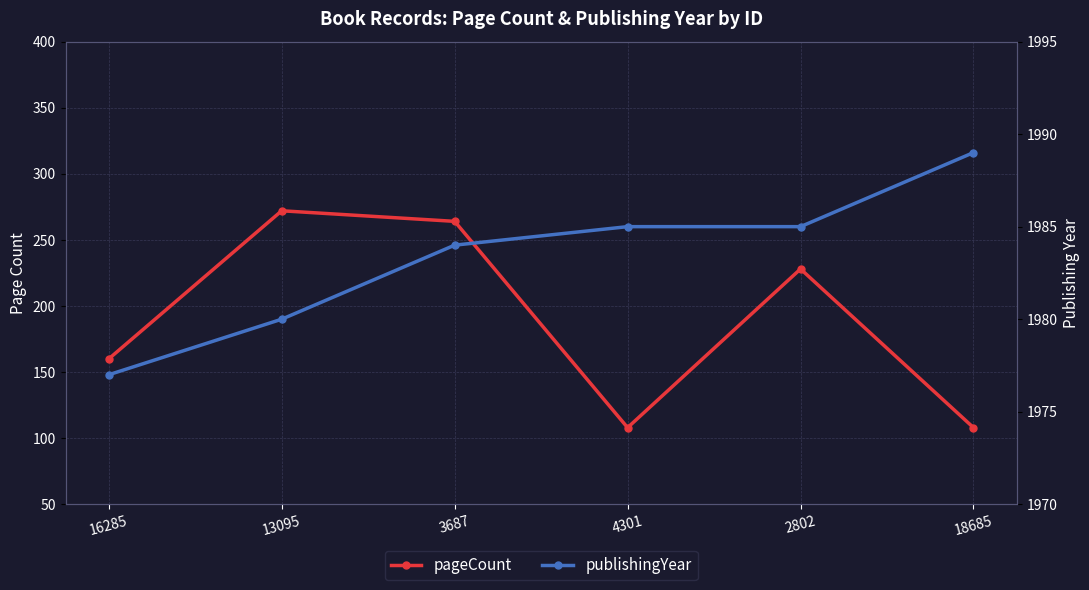

The value of pageCount at 18685 is 108. True or false?

True